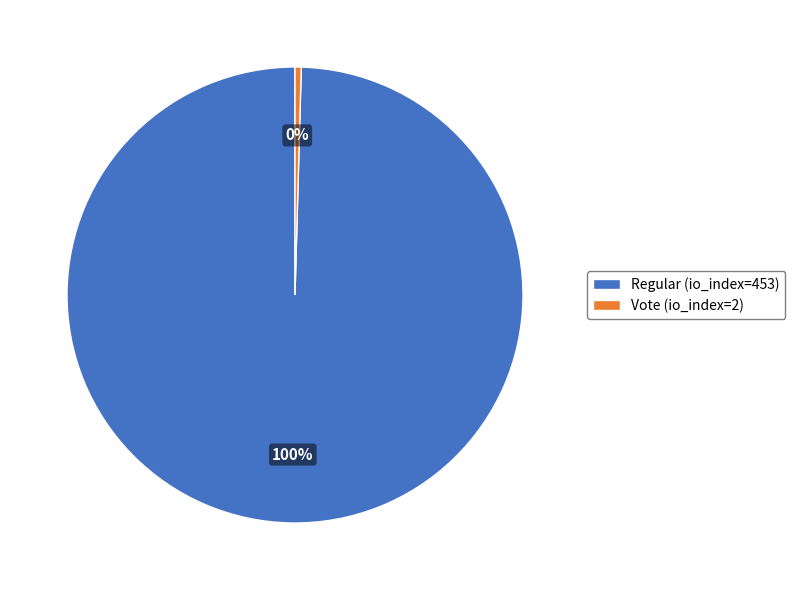

How many segments does this pie chart have?

2